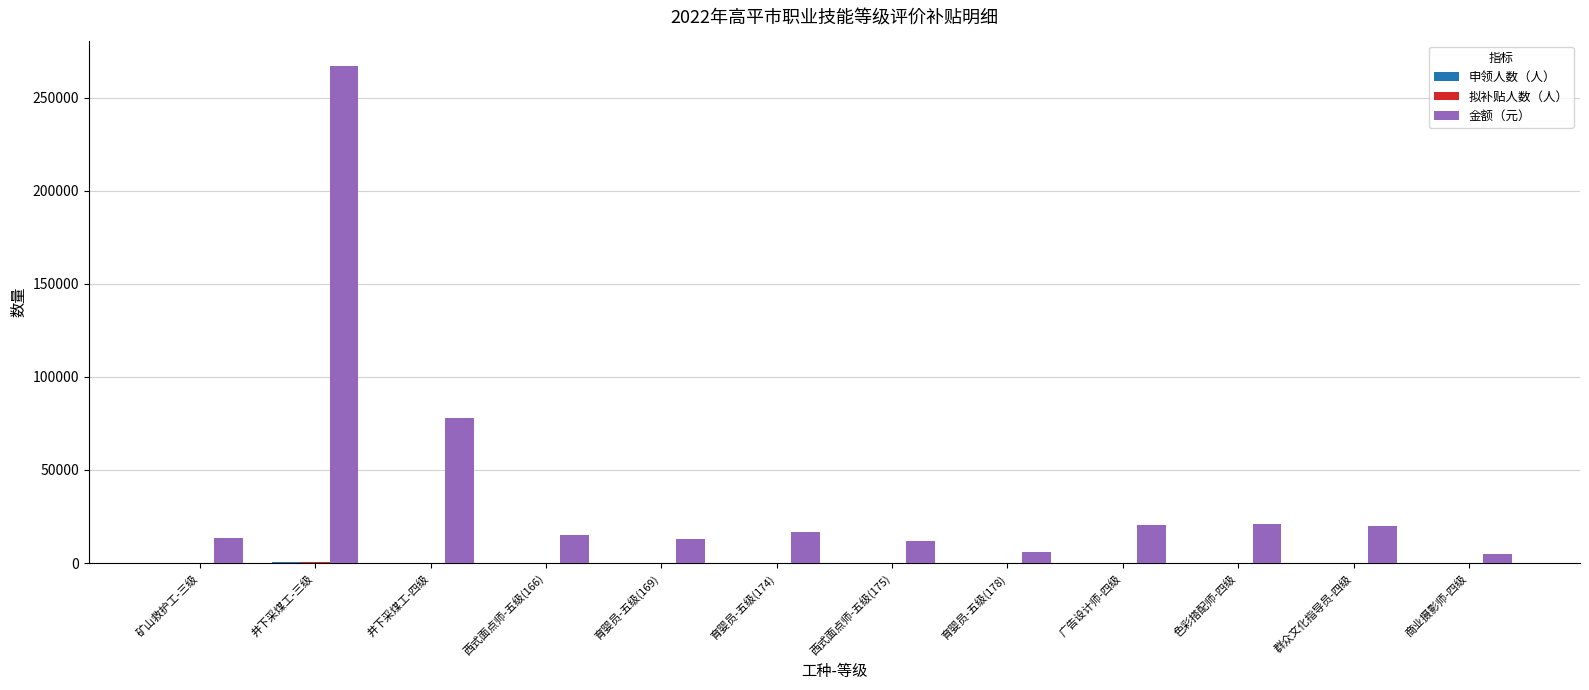

At which category is the sum across all series the highest?

井下采煤工-三级